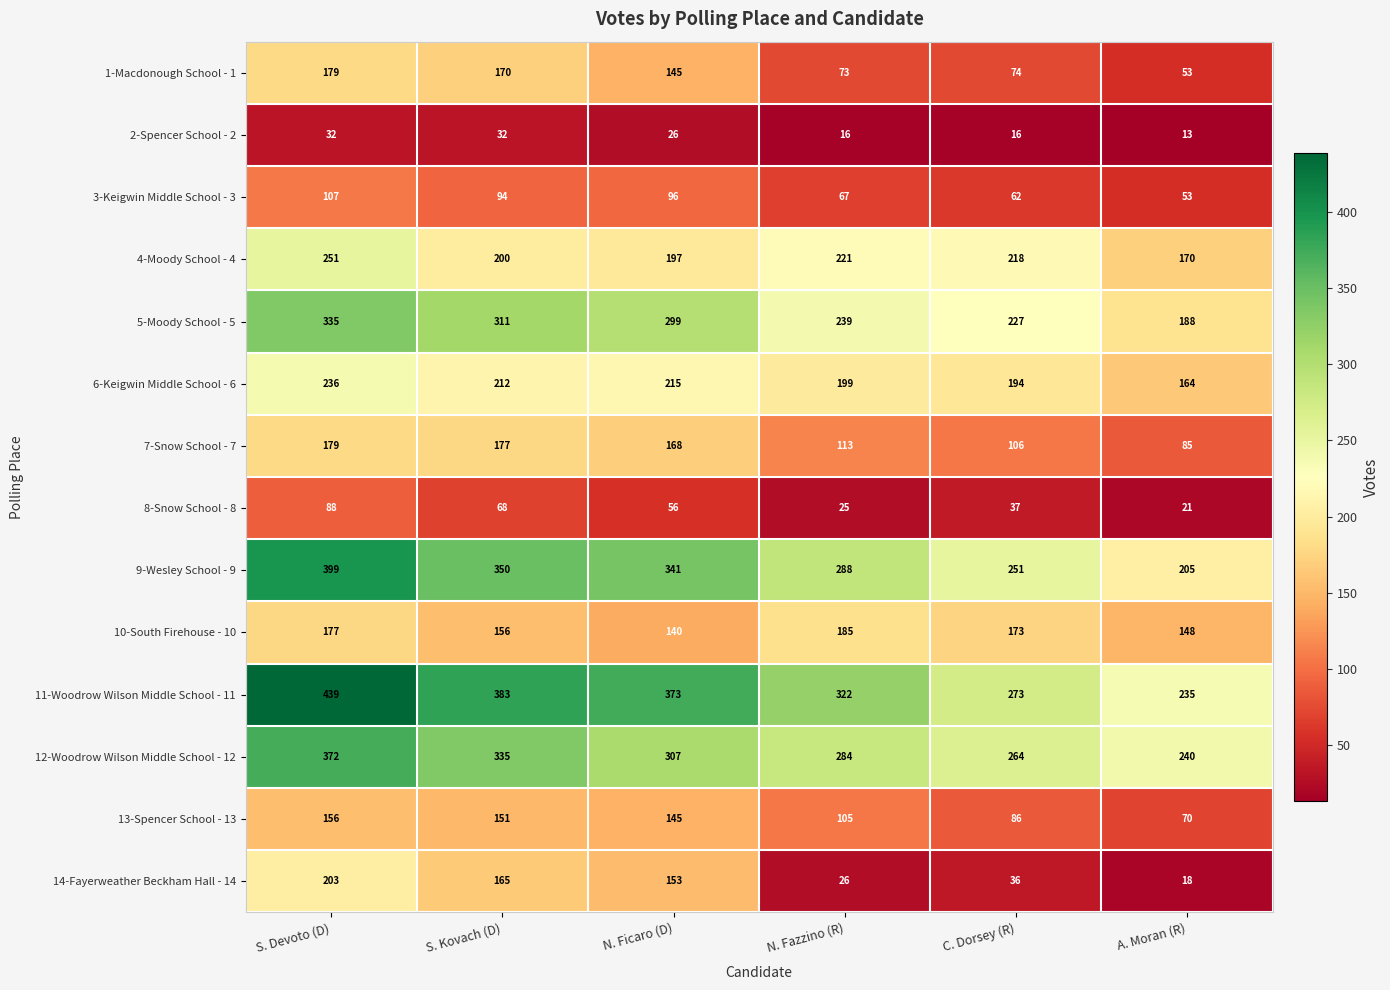

What is the sum of all 3-Keigwin Middle School - 3 values?

479